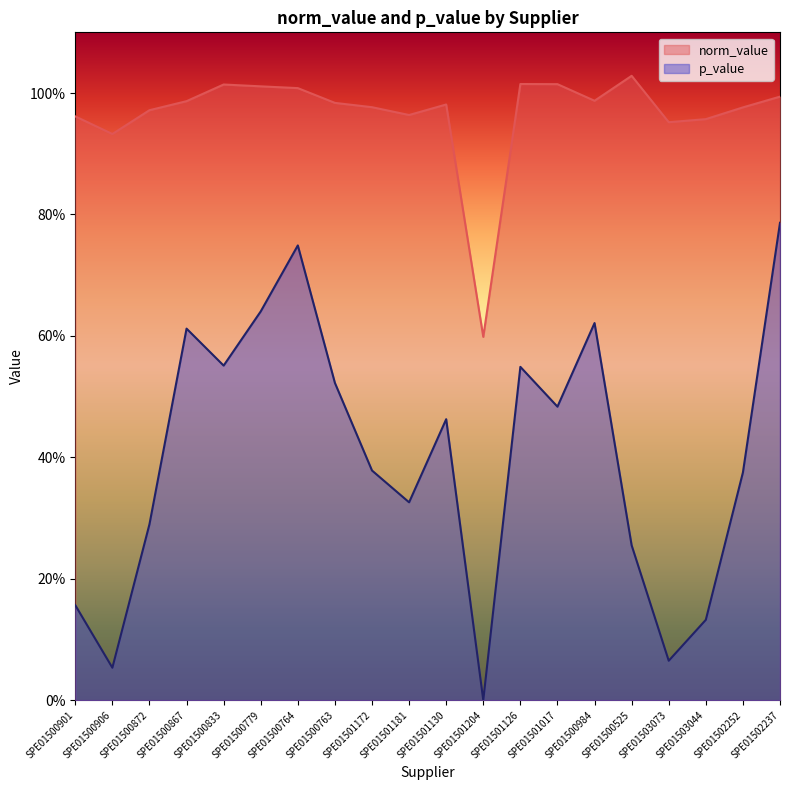

Reading right to left, transcribe all the data shown in this chart.

norm_value: SPE01502237=1.0	SPE01502252=1.0	SPE01503044=1.0	SPE01503073=1.0	SPE01500525=1.0	SPE01500984=1.0	SPE01501017=1.0	SPE01501126=1.0	SPE01501204=0.6	SPE01501130=1.0	SPE01501181=1.0	SPE01501172=1.0	SPE01500763=1.0	SPE01500764=1.0	SPE01500779=1.0	SPE01500833=1.0	SPE01500867=1.0	SPE01500872=1.0	SPE01500906=0.9	SPE01500901=1.0
p_value: SPE01502237=0.8	SPE01502252=0.4	SPE01503044=0.1	SPE01503073=0.1	SPE01500525=0.3	SPE01500984=0.6	SPE01501017=0.5	SPE01501126=0.5	SPE01501204=0.0	SPE01501130=0.5	SPE01501181=0.3	SPE01501172=0.4	SPE01500763=0.5	SPE01500764=0.7	SPE01500779=0.6	SPE01500833=0.6	SPE01500867=0.6	SPE01500872=0.3	SPE01500906=0.1	SPE01500901=0.2